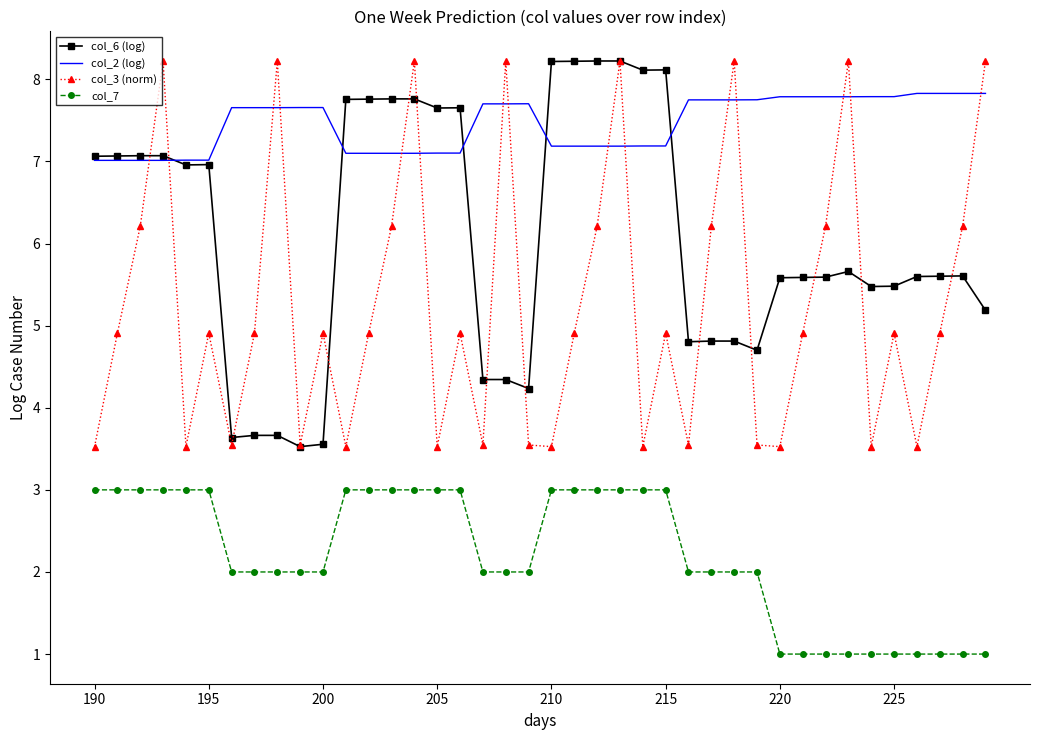

Which series has the largest total across all categories?

col_2 (log)